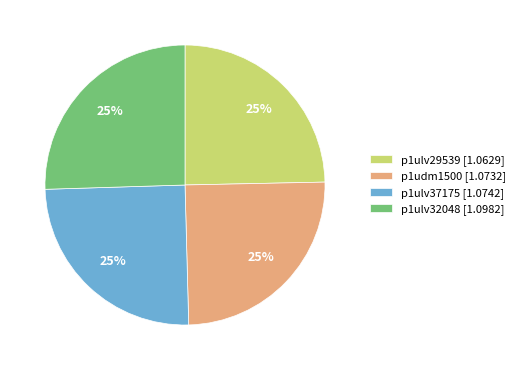

To the nearest percent, what portion does p1ulv32048 [1.0982] represent?

25%